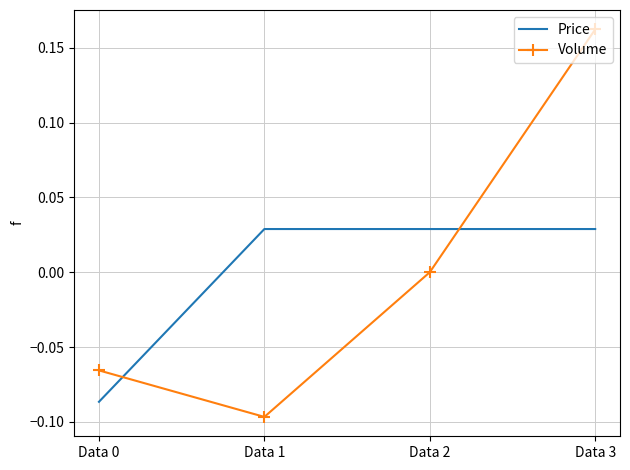

How many interior local valleys does the Volume series have?

1